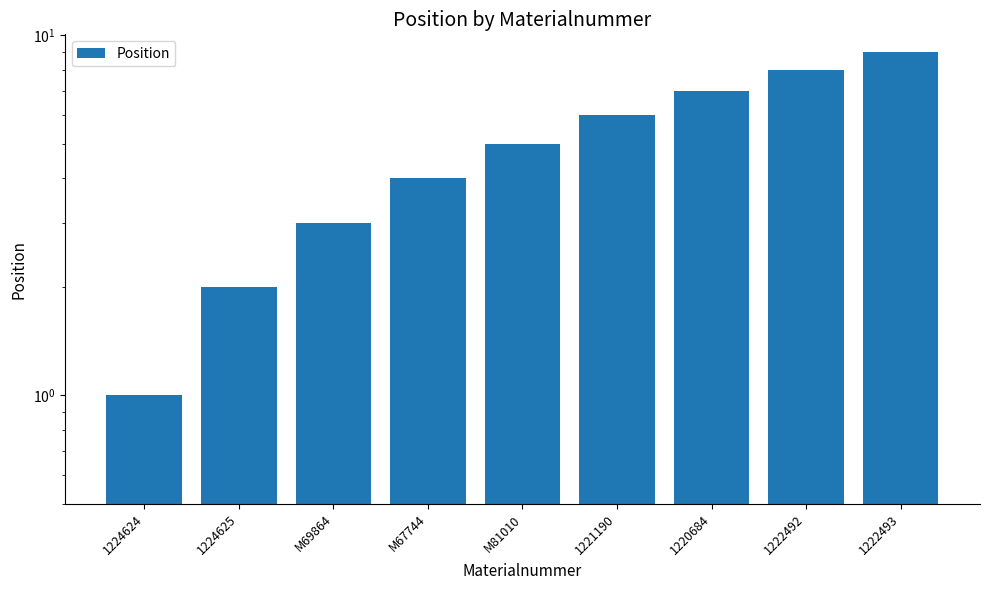

Reading right to left, what are all the values shown in this chart?

1222493=9	1222492=8	1220684=7	1221190=6	M81010=5	M67744=4	M69864=3	1224625=2	1224624=1